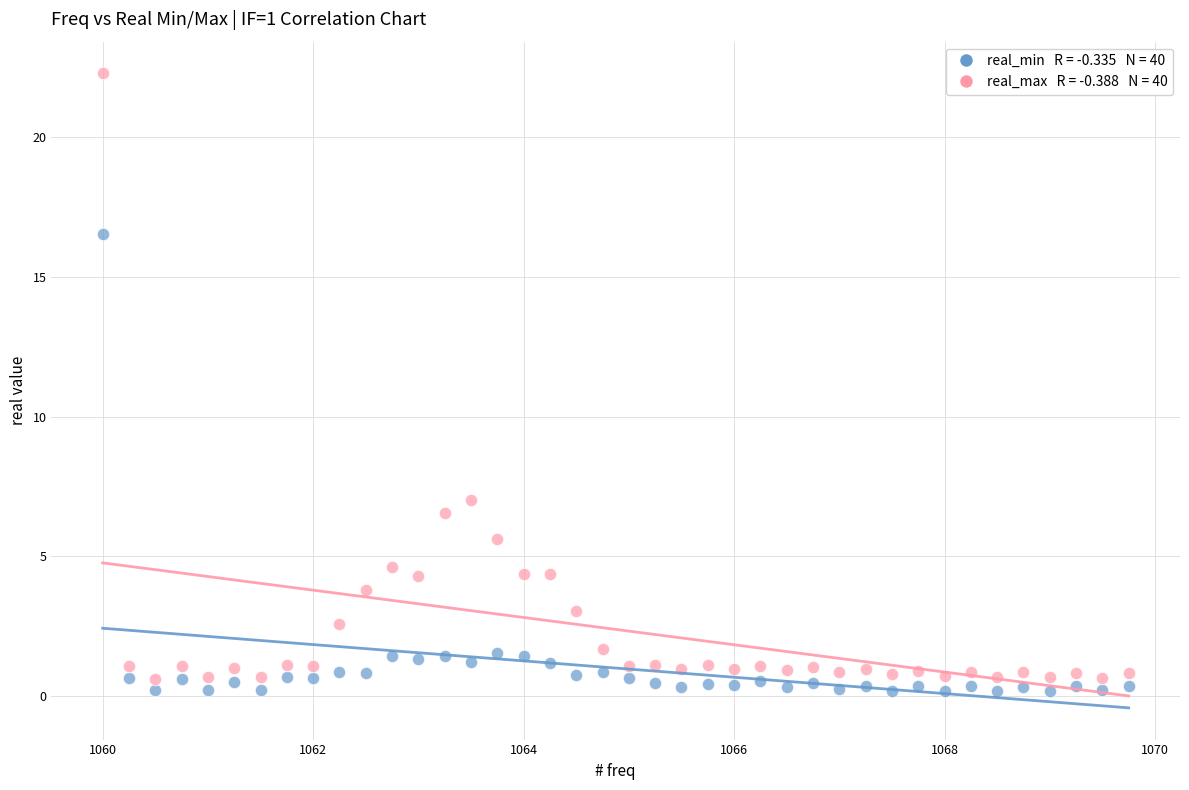

Across all data points, what is the range of Y values (max minus min)?

22.1